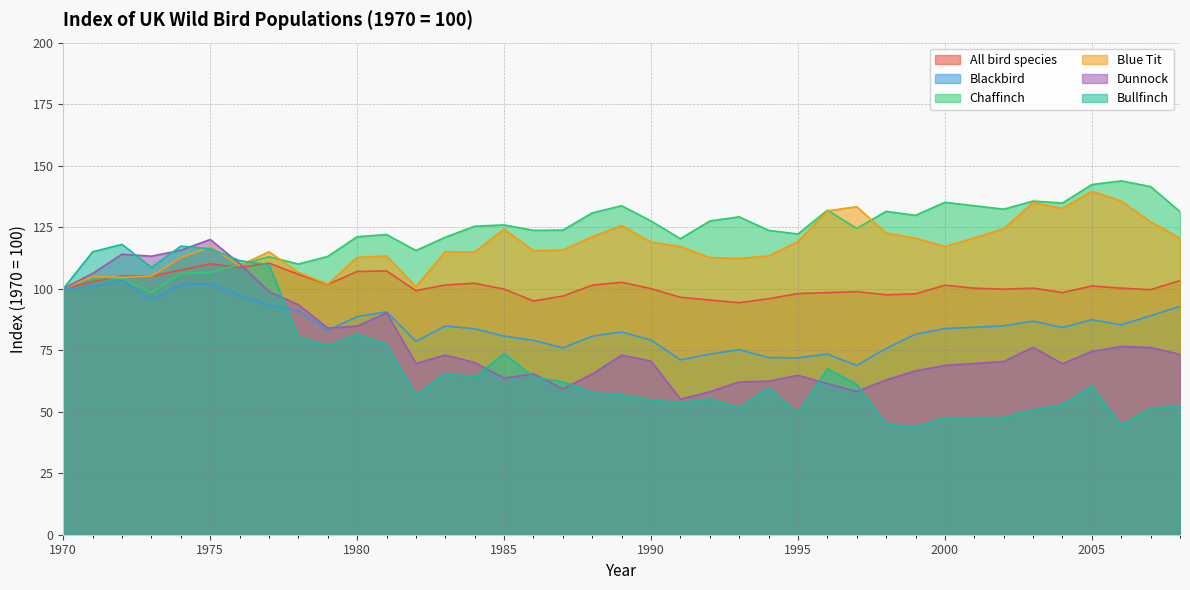

Where is Dunnock nearest to the value 87?

1980